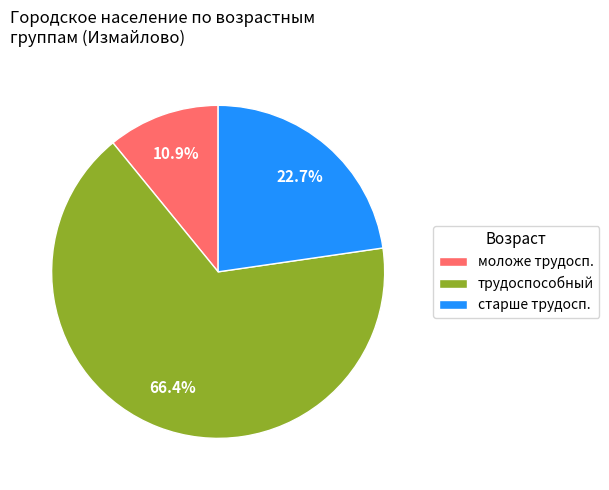

Rank the categories by value from highest to lowest.

трудоспособный, старше трудосп., моложе трудосп.